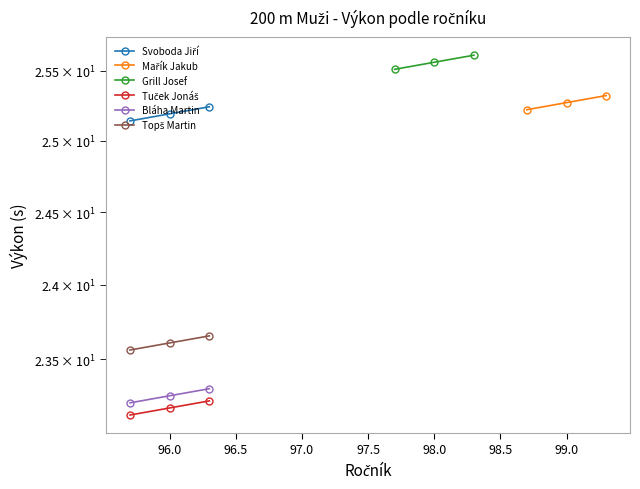

Which series has the largest range (max minus min)?

Grill Josef